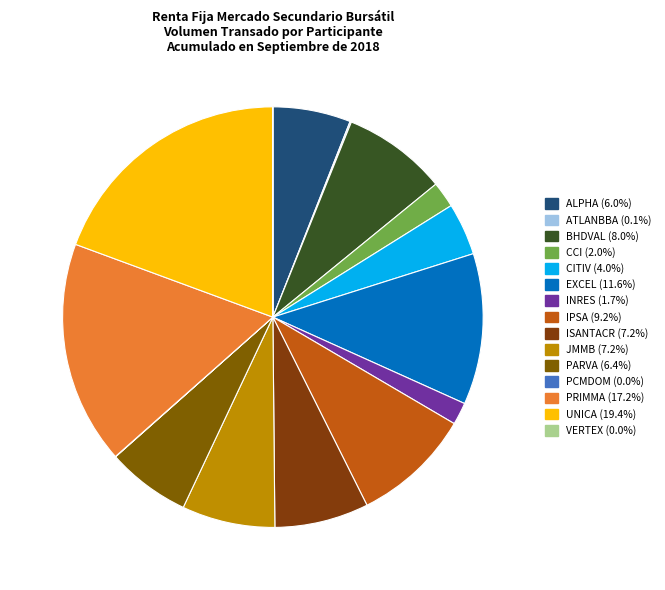

To the nearest percent, what is the difference between the PRIMMA and EXCEL slice percentages?

6%